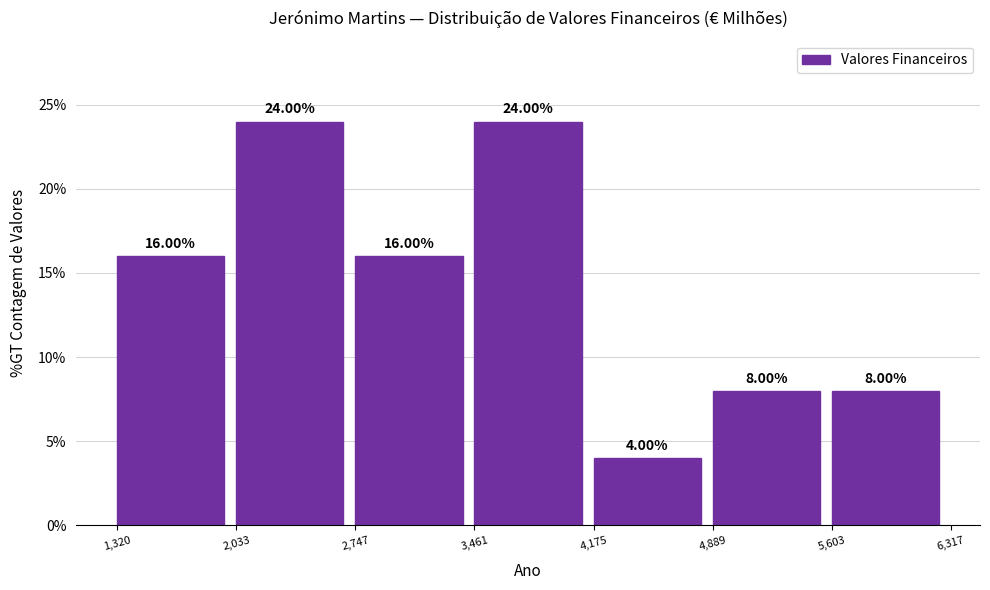

Reading left to right, list every bar in this chart as the range it spans on the x-axis followed by its height.

1,320 to 2,033: 16.00
2,033 to 2,747: 24.00
2,747 to 3,461: 16.00
3,461 to 4,175: 24.00
4,175 to 4,889: 4.00
4,889 to 5,603: 8.00
5,603 to 6,317: 8.00